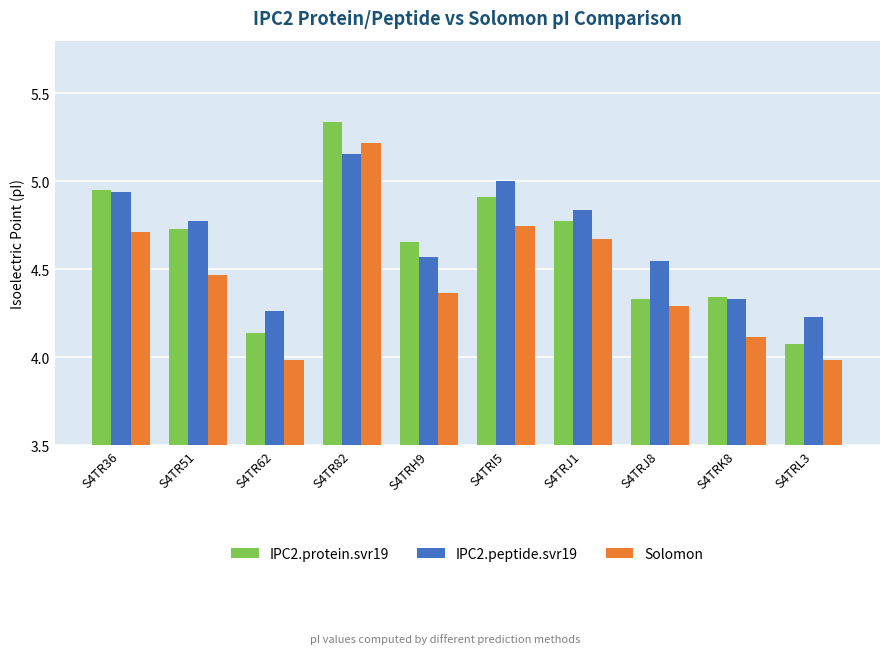

What is the label of the 6th bar from the left?

S4TRI5